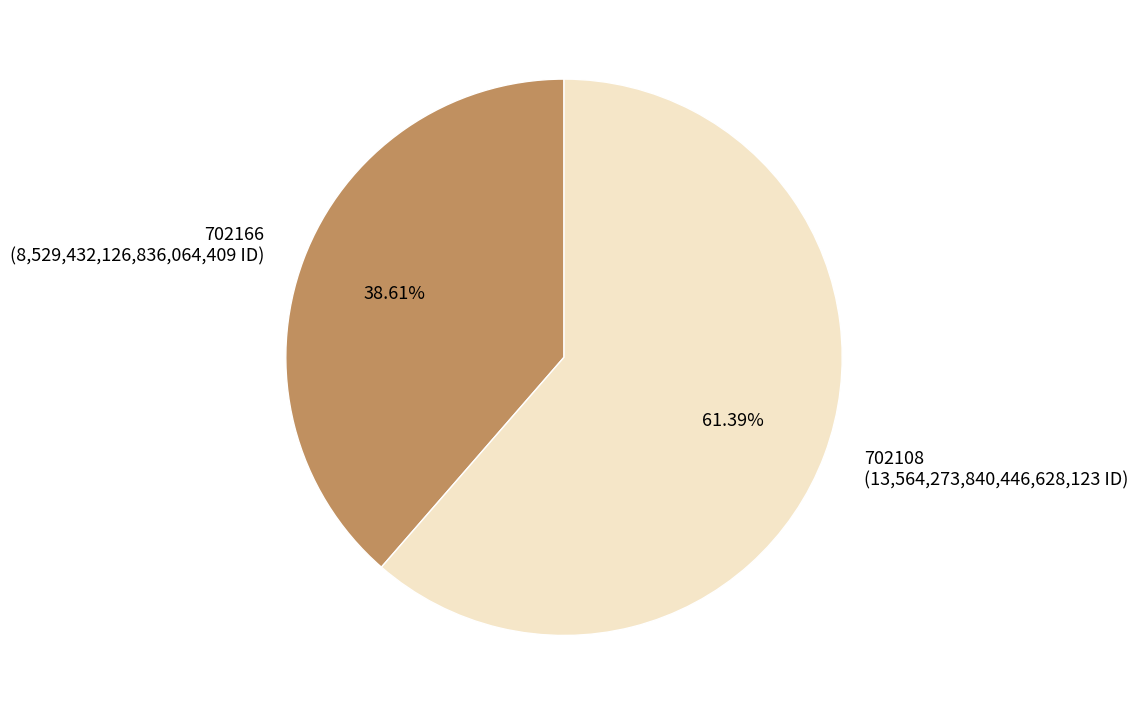

To the nearest percent, what is the average slice percentage?

50%